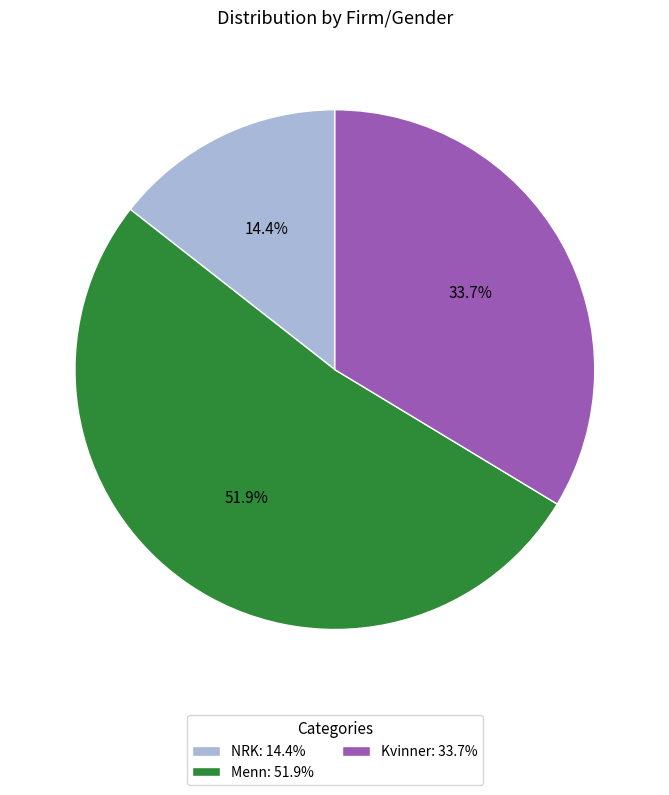

Which category accounts for the majority?

Menn